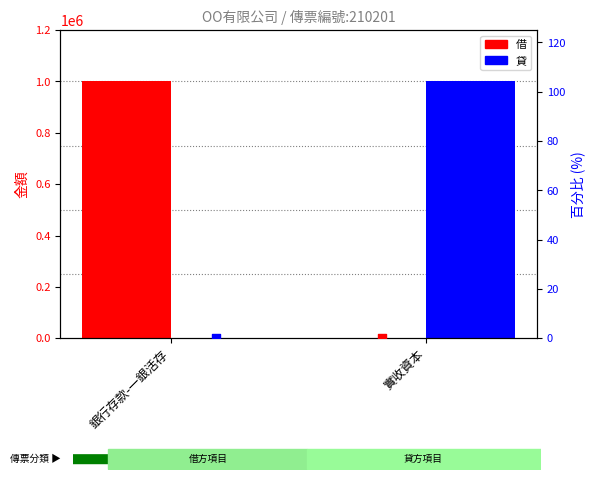

At which category is the sum across all series the highest?

銀行存款-一銀活存